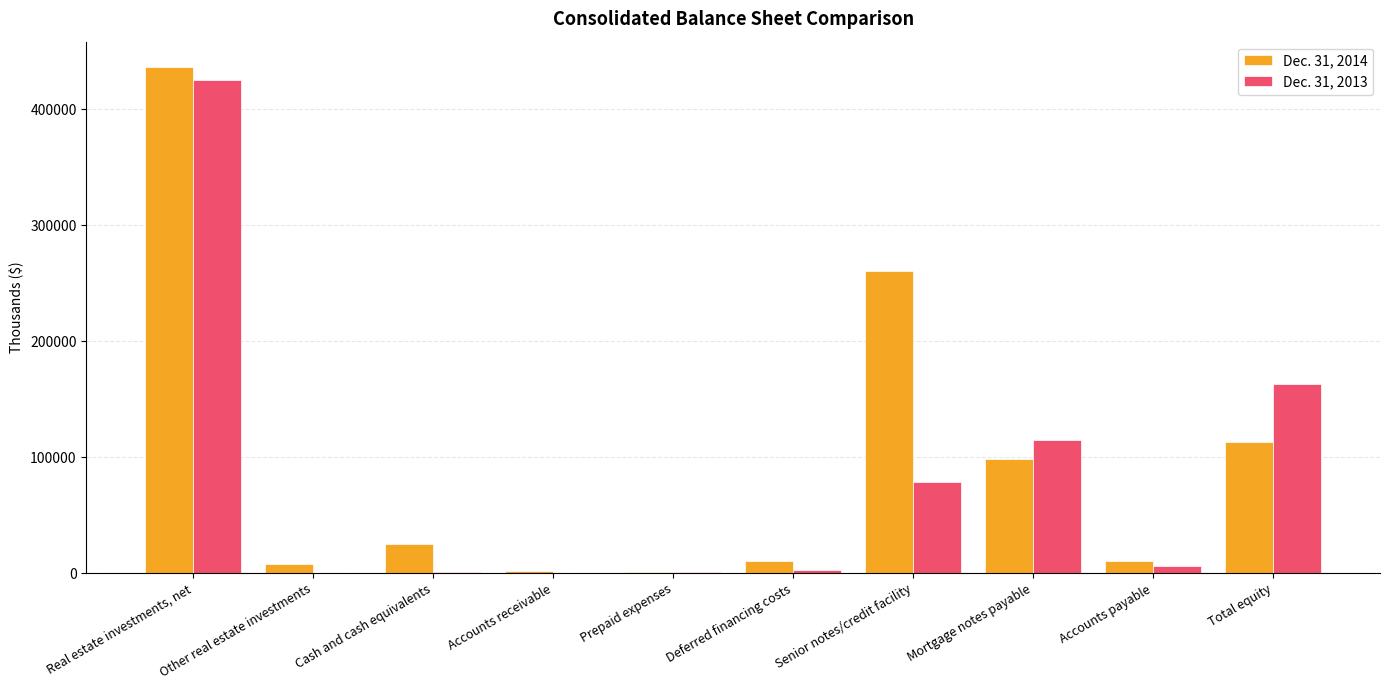

Where does the Dec. 31, 2013 series first go above 5783?

Real estate investments, net